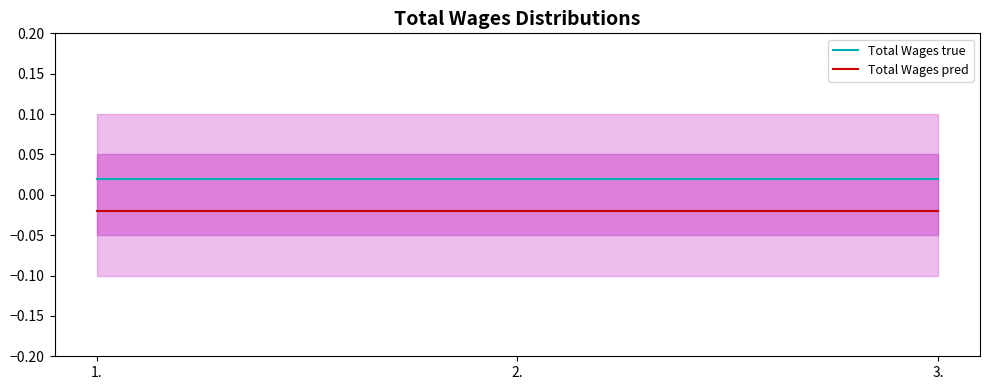

The Total Wages true series shows 0.0 at 3.. True or false?

False